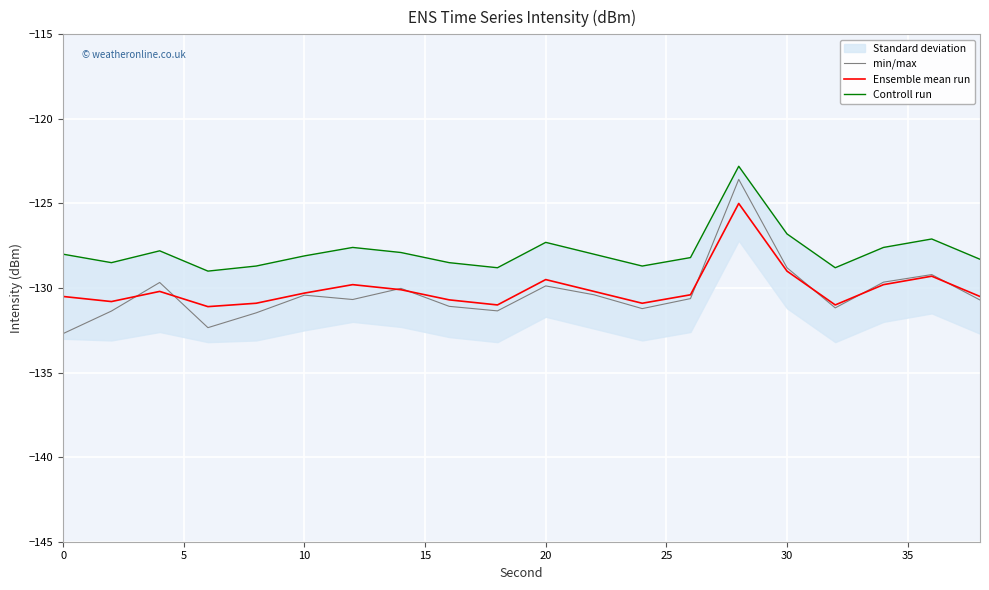

True or false: Ensemble mean run has a value of -180.8 at 20.

False